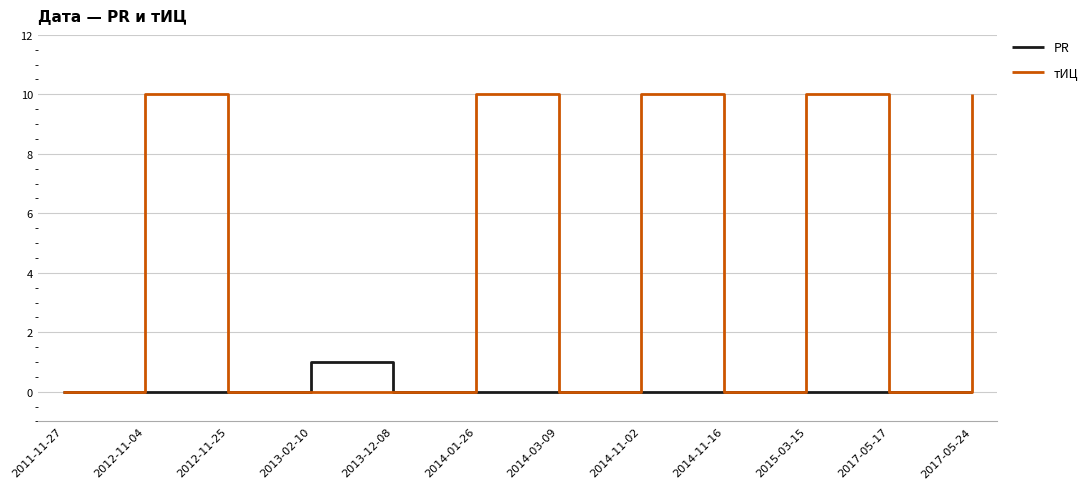

Which category has the highest value in the PR series?

2013-02-10